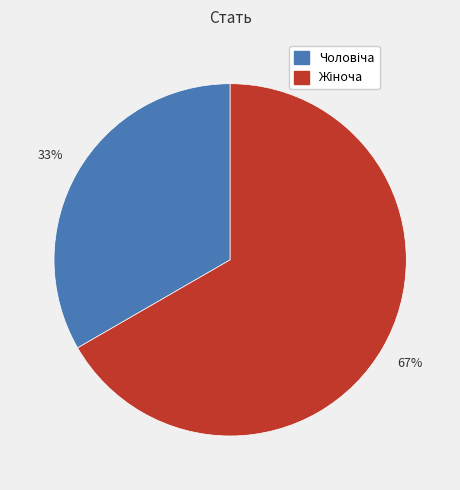

Is there any slice that represents more than half of the pie?

Yes